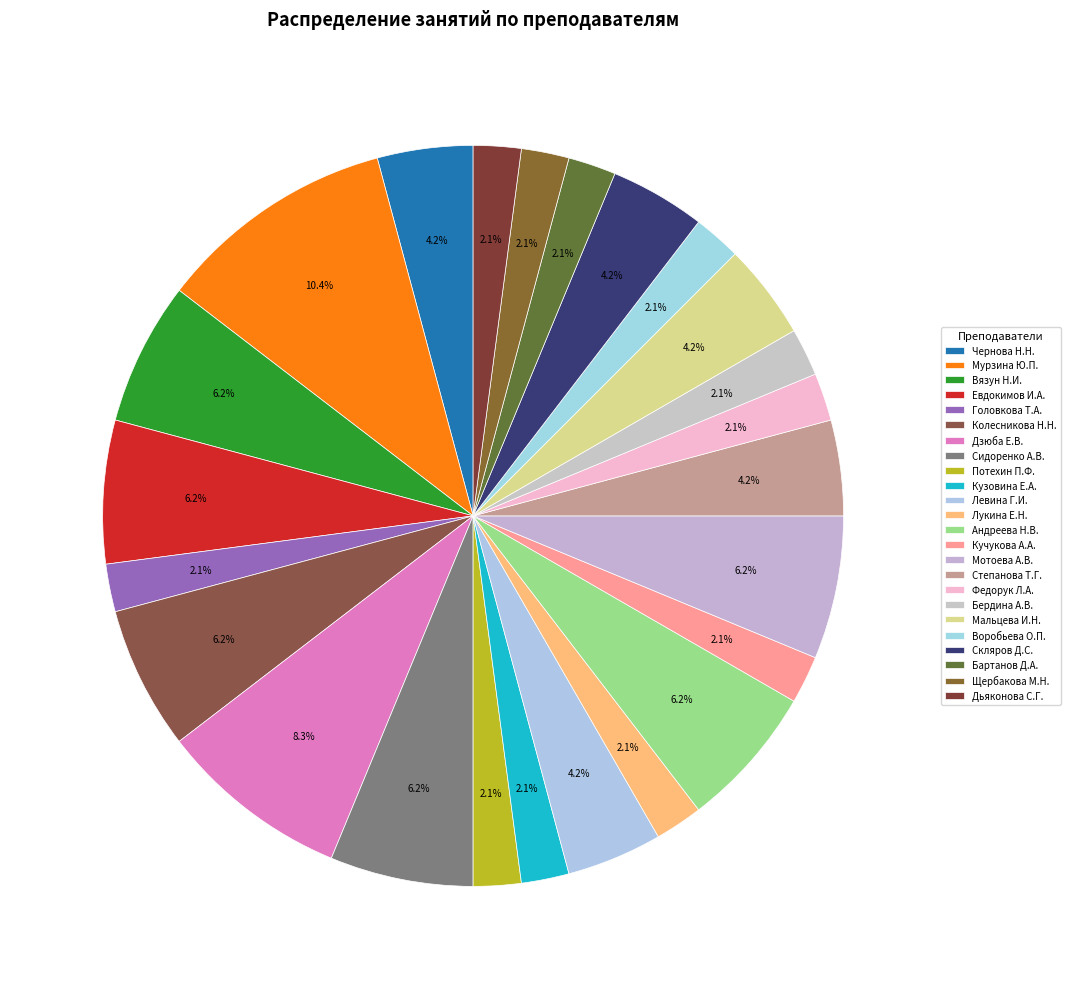

True or false: Скляров Д.С. accounts for 15% of the total.

False